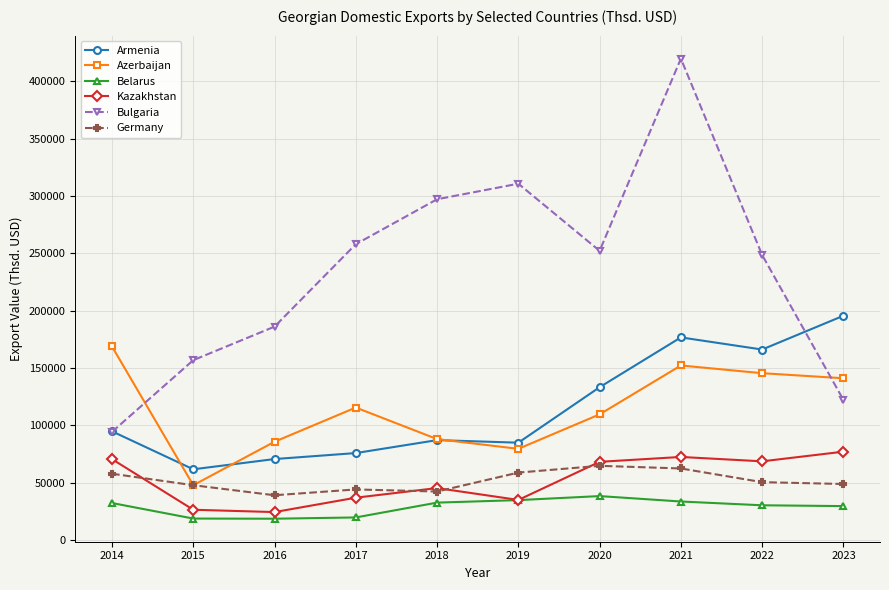

True or false: Bulgaria and Azerbaijan intersect in this chart.

True